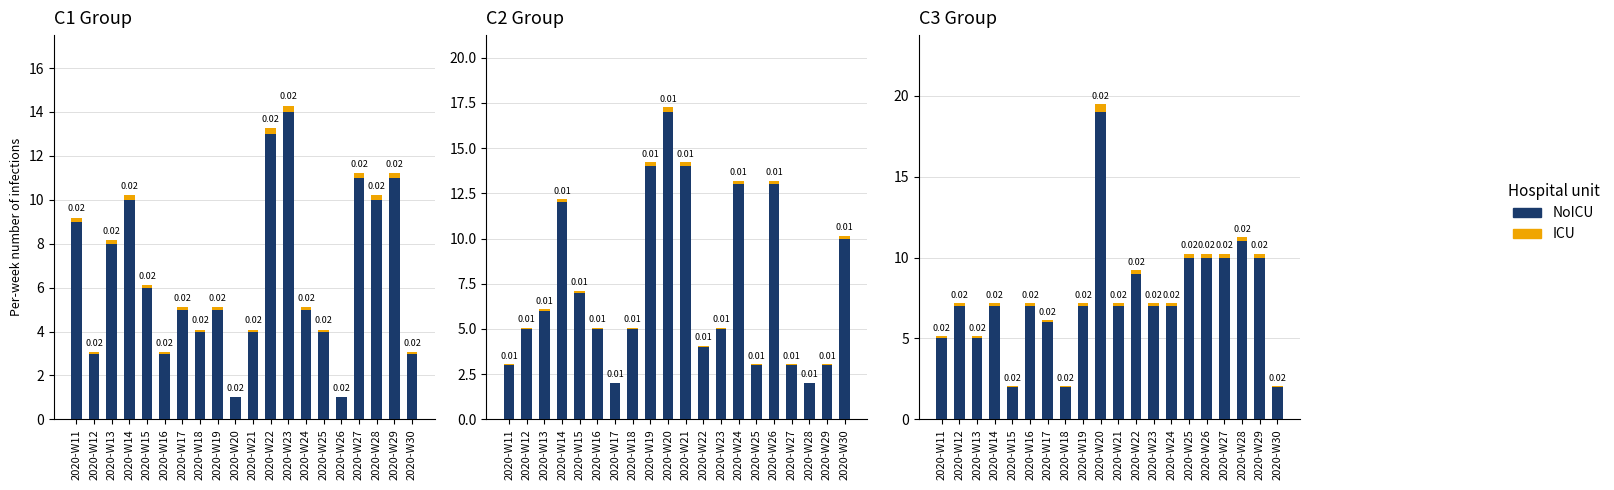

Count the number of categories in the chart.

20